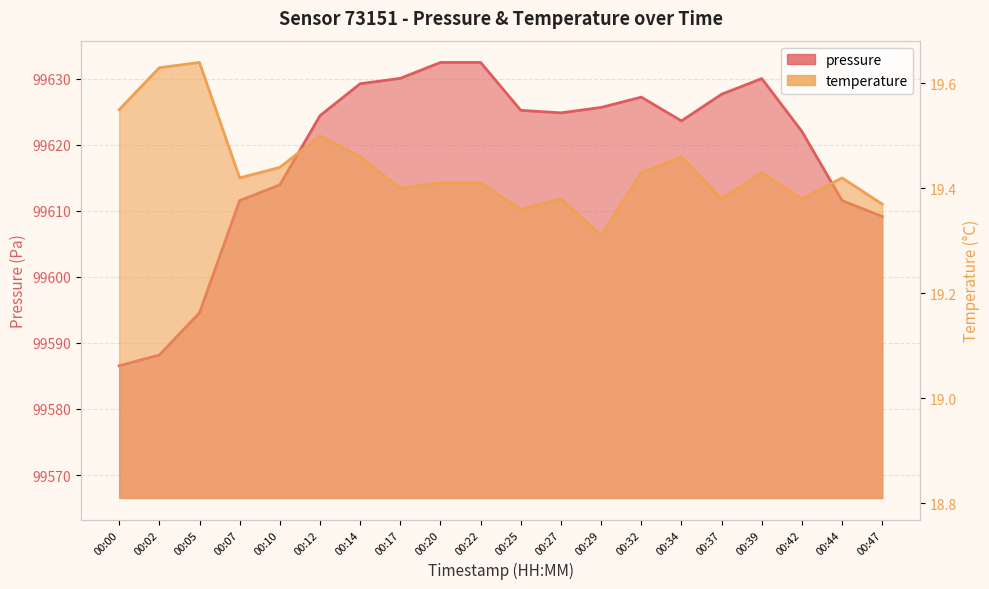

Which series has the largest range (max minus min)?

pressure